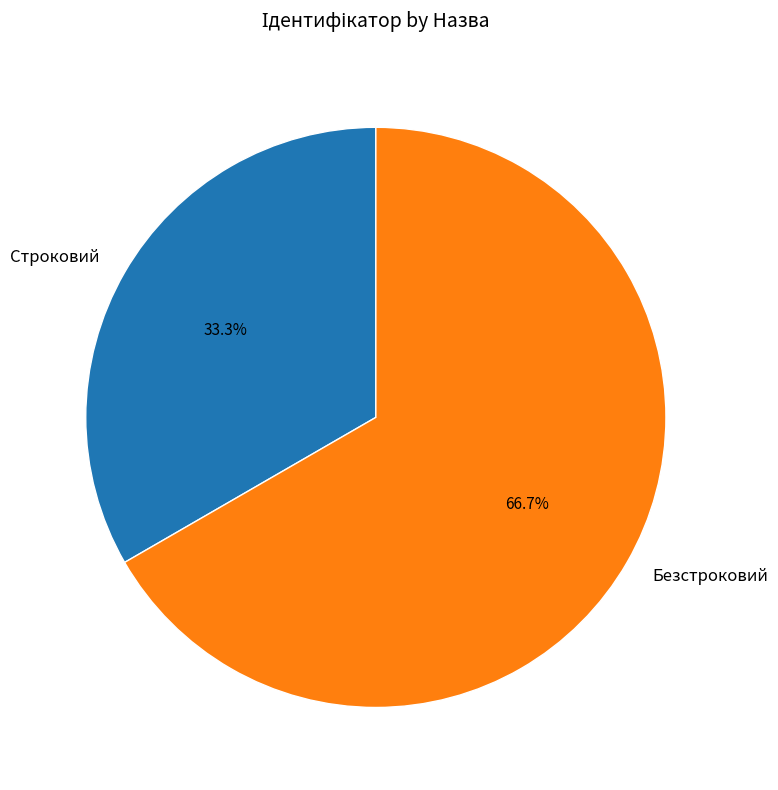

What percentage is the Строковий slice, to the nearest percent?

33%